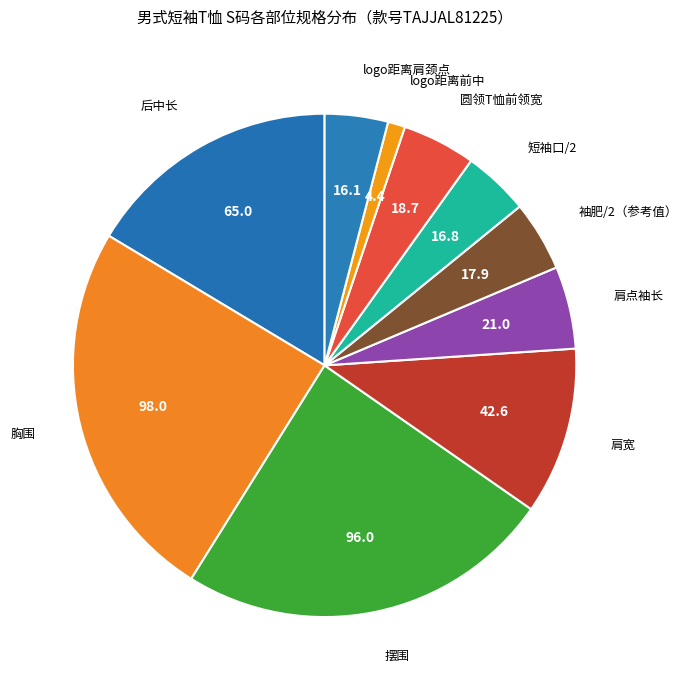

Is there any slice that represents more than half of the pie?

No